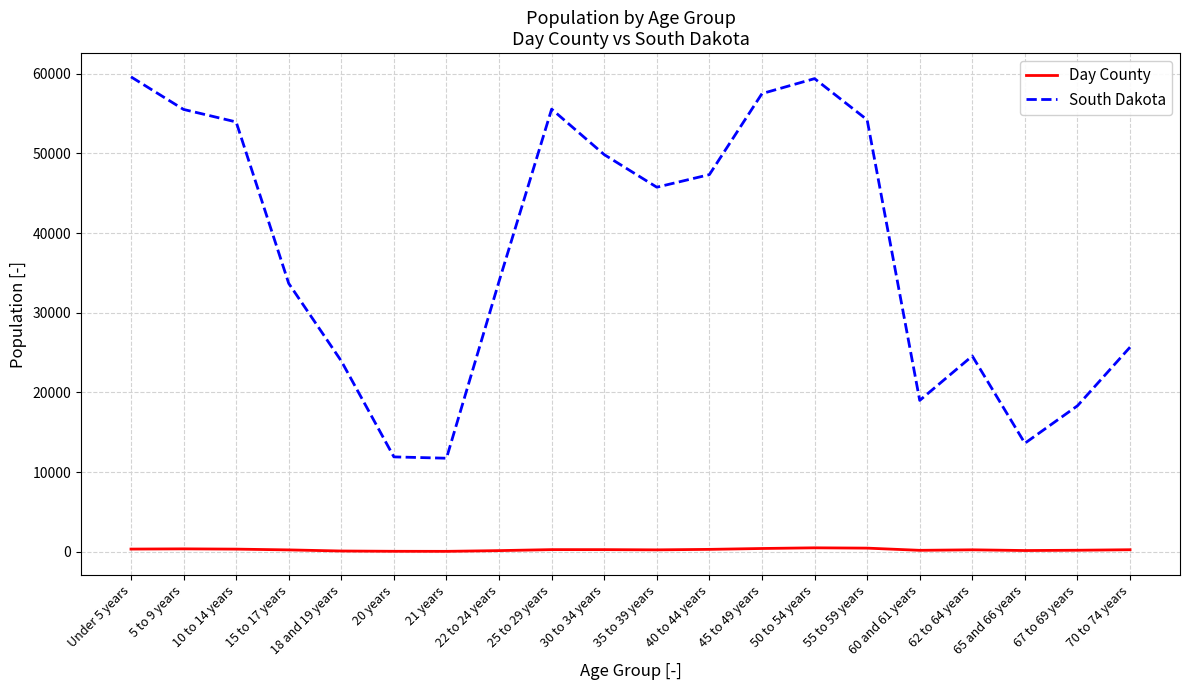

How many values in the Day County series are below 251?

10